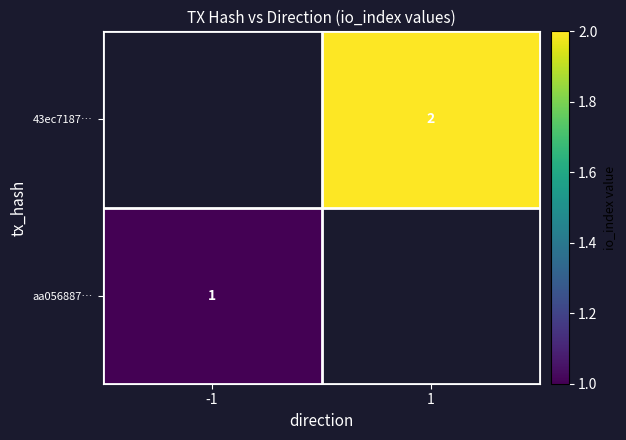

Is the value of aa056887… at -1 greater than the value of 43ec7187… at 1?

No